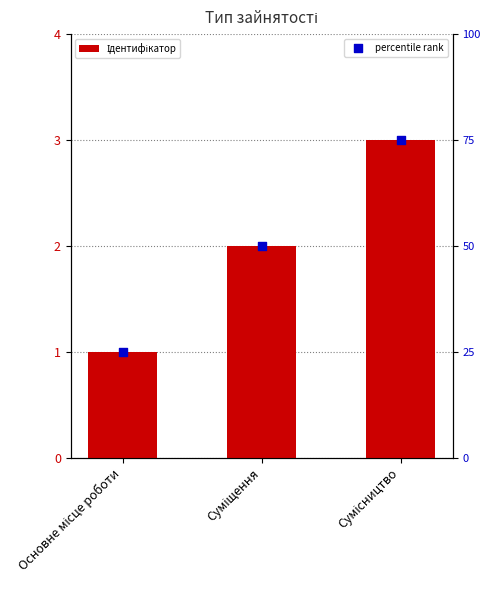

Is the value of percentile rank at Сумісництво greater than the value of Ідентифікатор at Сумісництво?

Yes